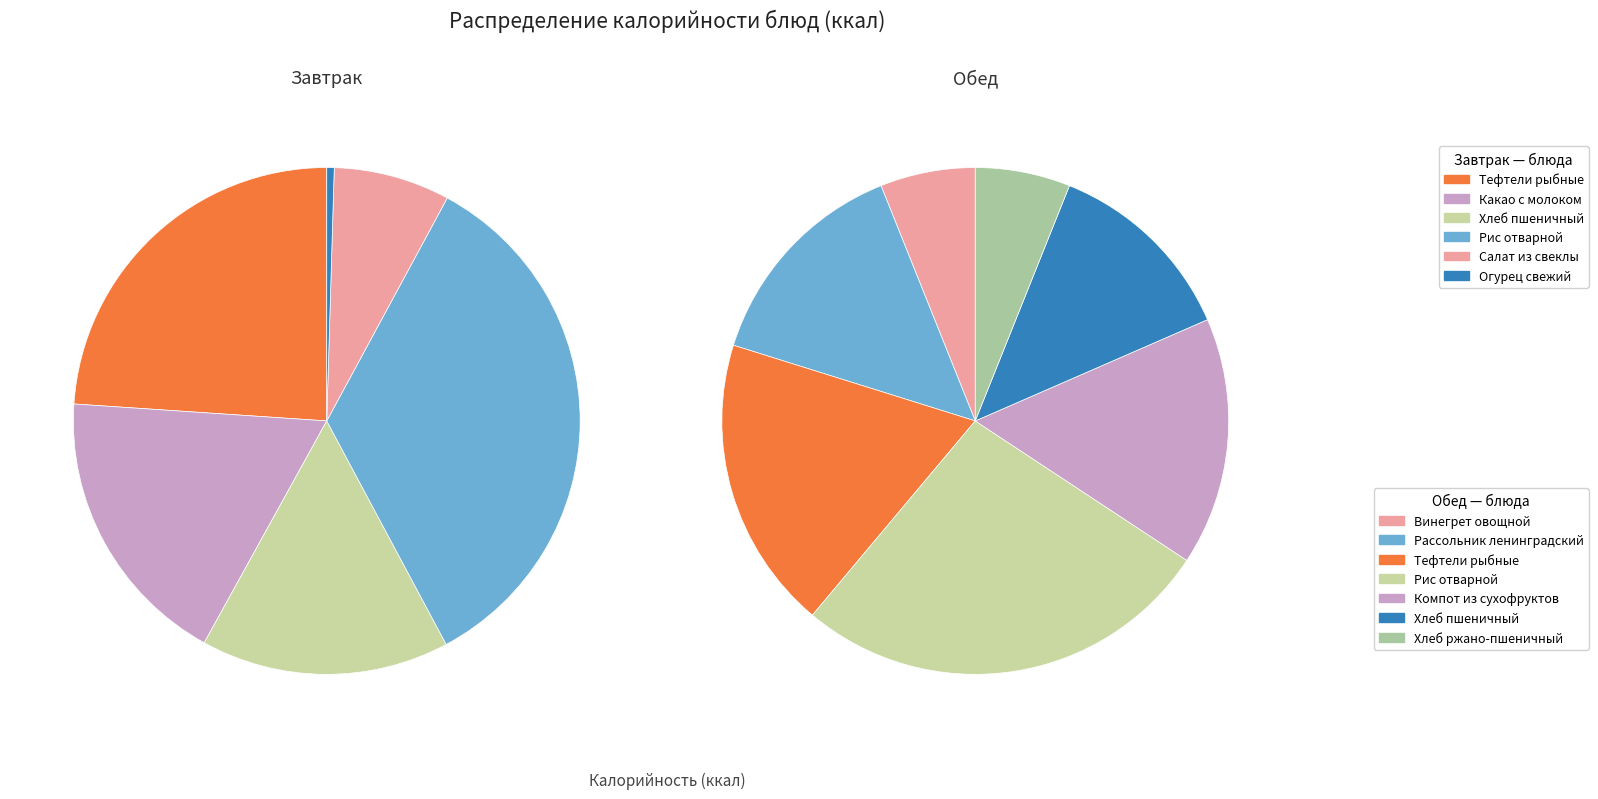

How much of the chart is everything except обед_values?

82.0%